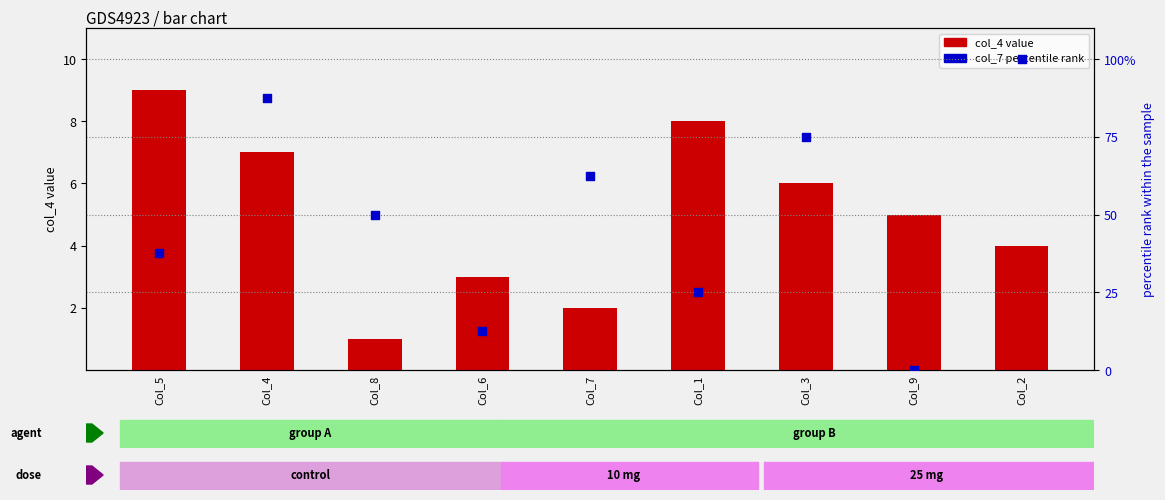

Which series contains the highest Y value?

col_7 percentile rank